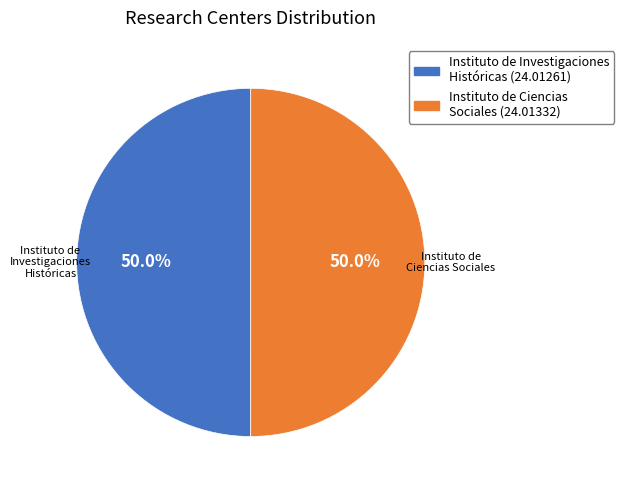

Do Instituto de Ciencias Sociales and Instituto de Investigaciones Históricas together represent more than half of the pie?

Yes